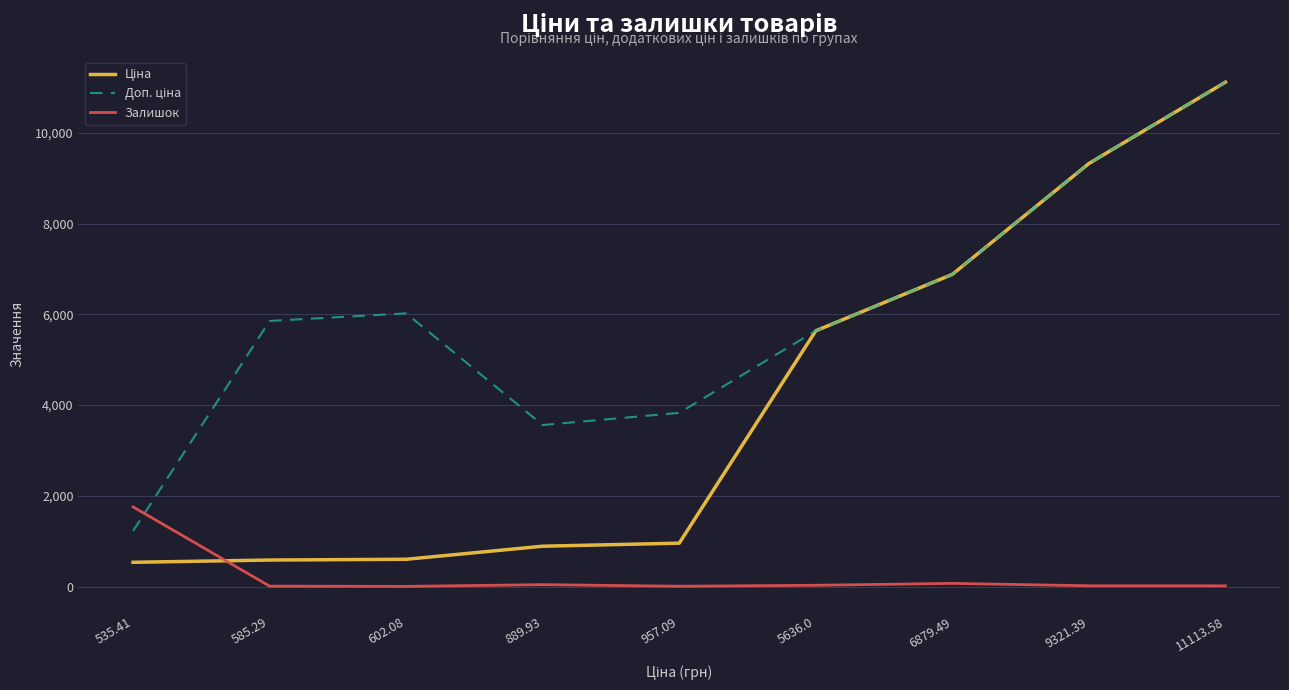

What is the greatest value displayed?

11113.6